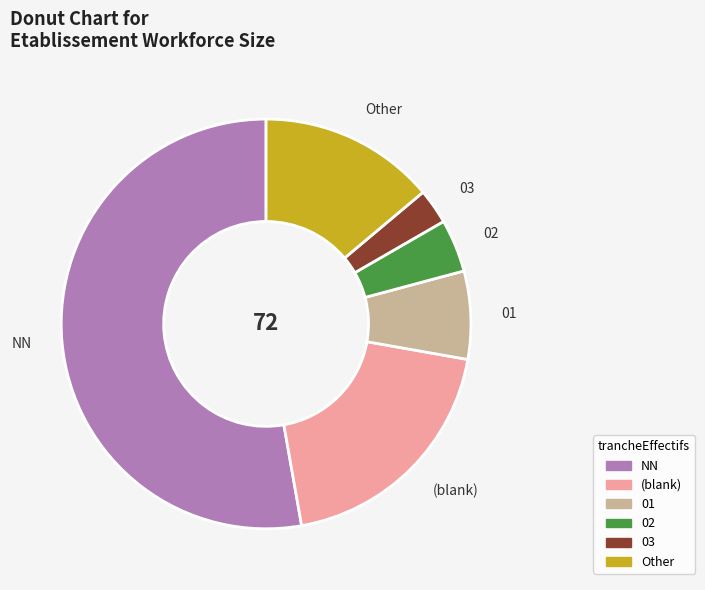

Is the sum of 03 and NN greater than half?

Yes